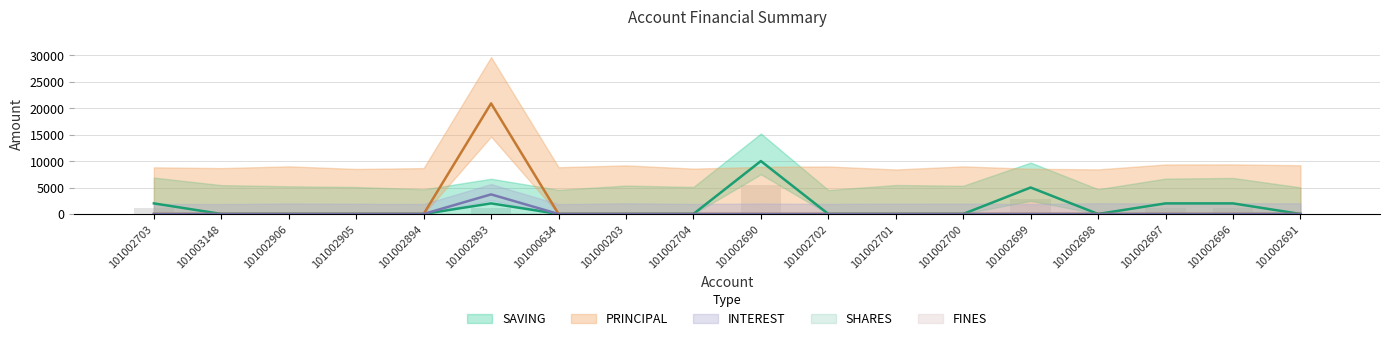

Is it true that INTEREST equals 0 at 101002697?

True